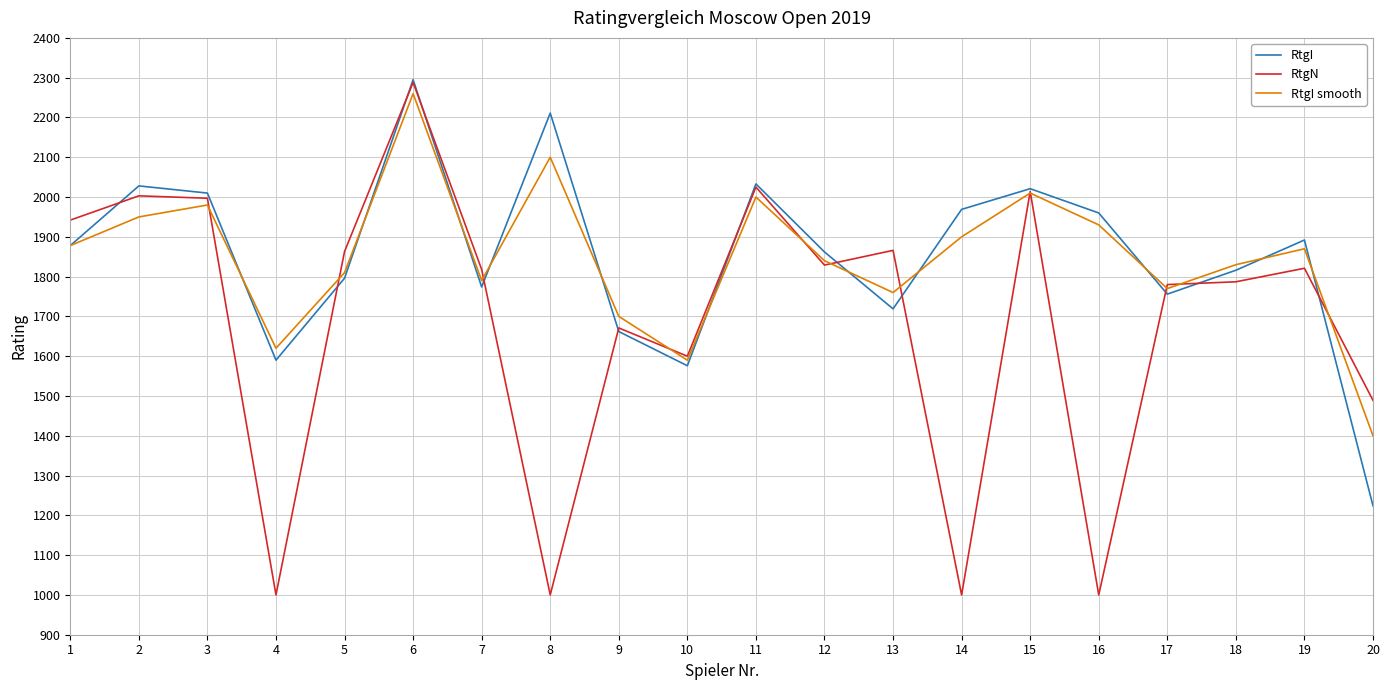

True or false: RtgI has more than 1 interior local peaks.

True